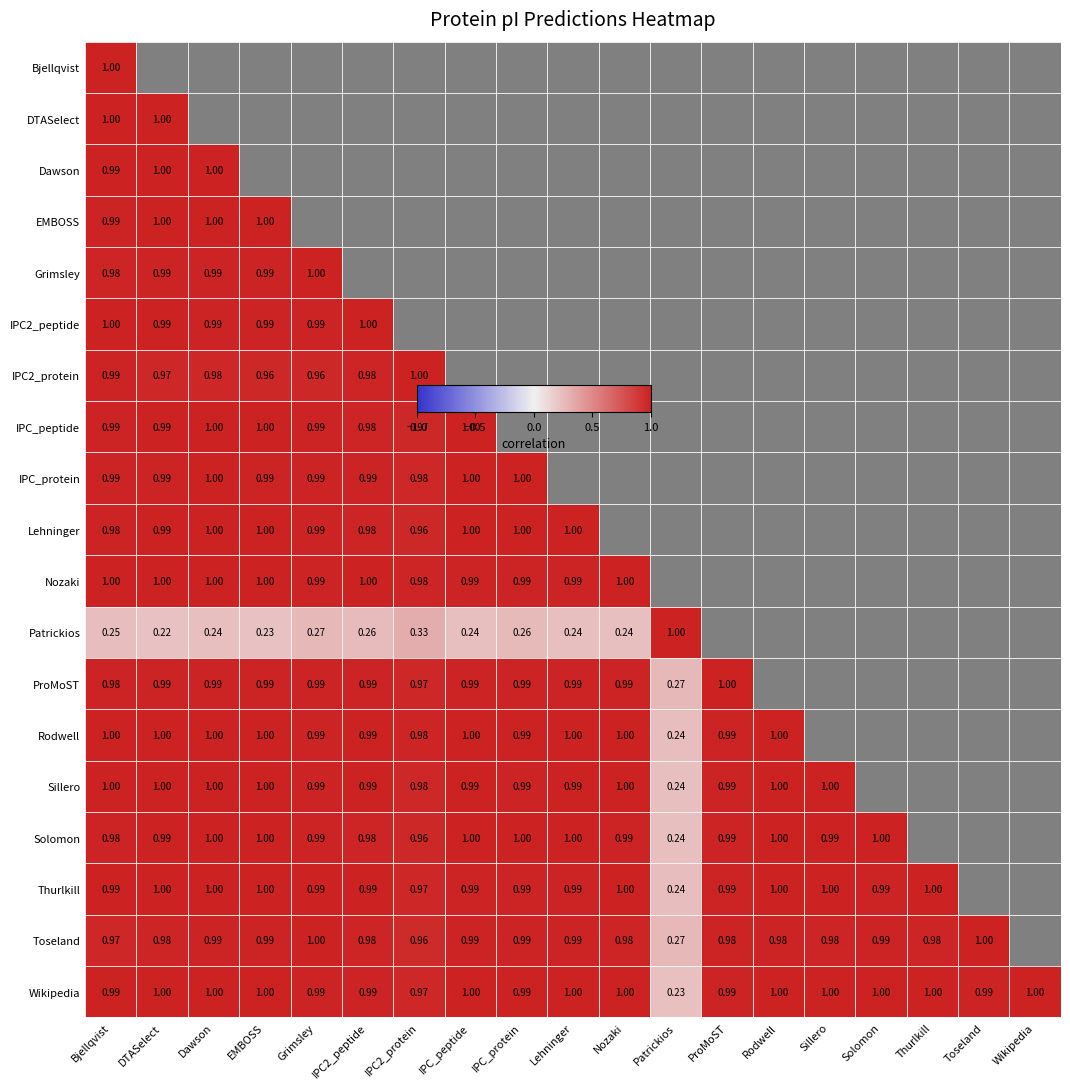

What is the highest value of the Nozaki series?

1.0